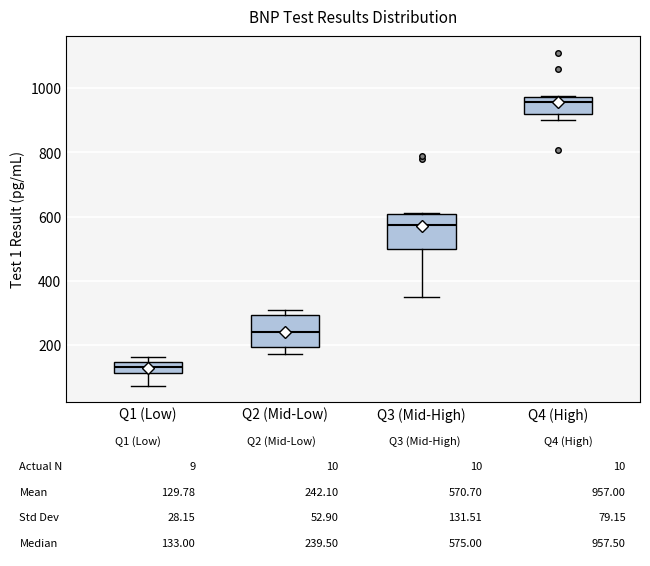

Which box has the highest median line?

Q4 (High)